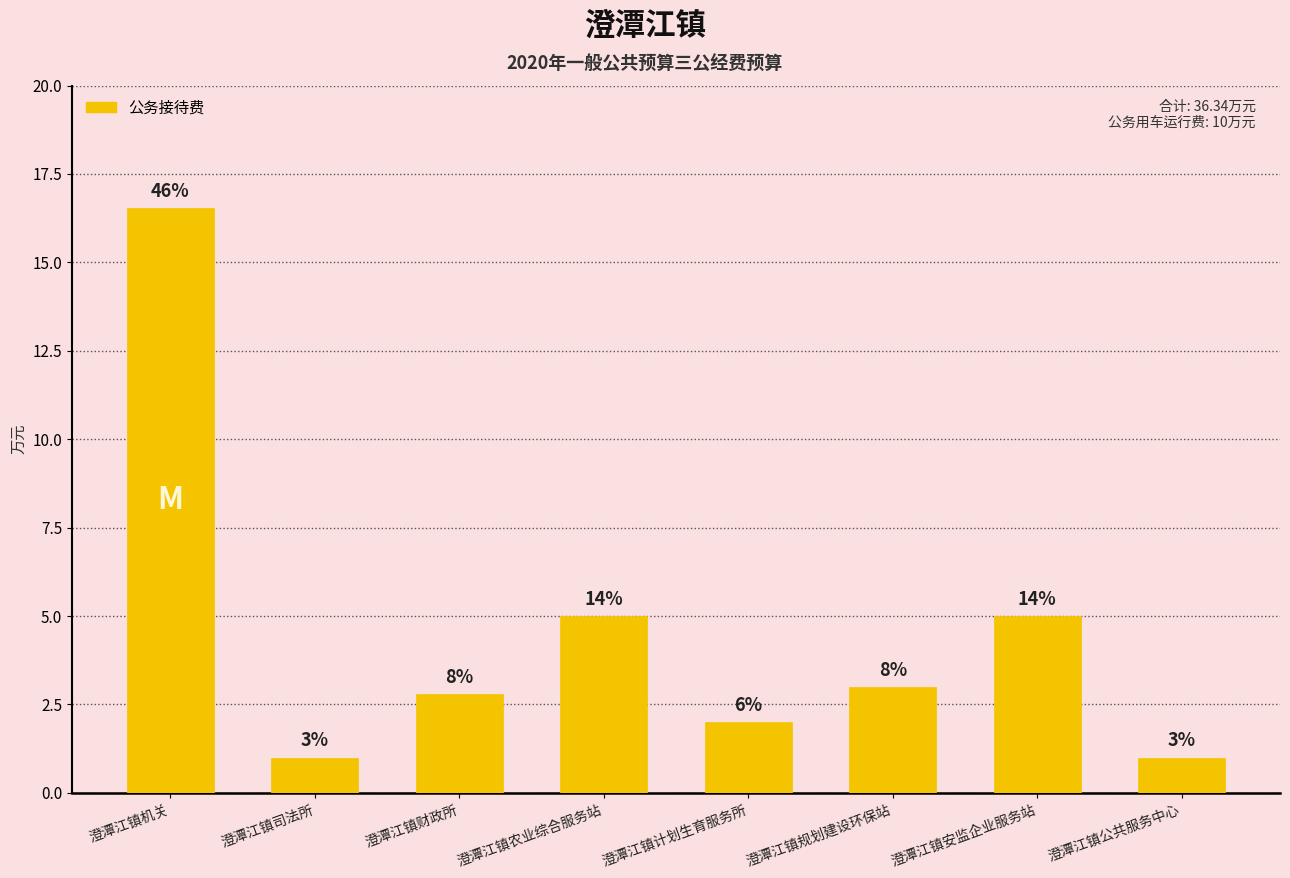

What is the sum of all values?

36.3